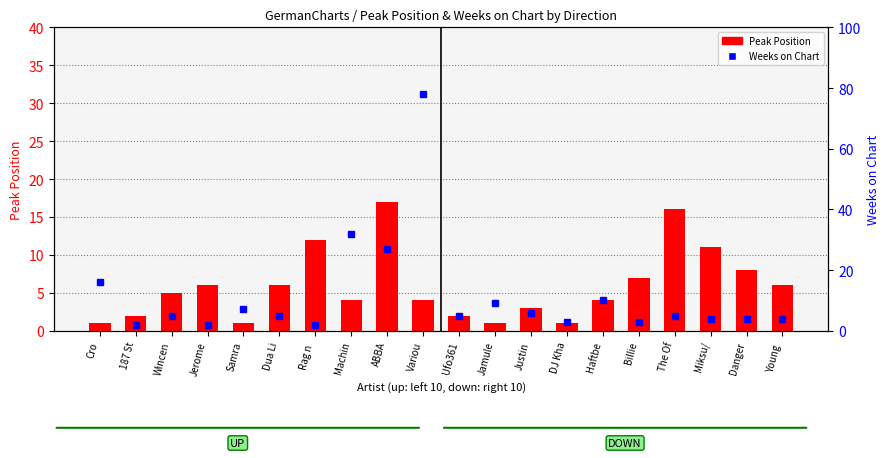

Reading left to right, transcribe all the data shown in this chart.

Peak Position: Cro=1	187 St=2	Wincen=5	Jerome=6	Samra=1	Dua Li=6	Rag n =12	Machin=4	ABBA=17	Variou=4	Ufo361=2	Jamule=1	Justin=3	DJ Kha=1	Haftbe=4	Billie=7	The Of=16	Miksu/=11	Danger=8	Young =6
Weeks on Chart: Cro=16	187 St=2	Wincen=5	Jerome=2	Samra=7	Dua Li=5	Rag n =2	Machin=32	ABBA=27	Variou=78	Ufo361=5	Jamule=9	Justin=6	DJ Kha=3	Haftbe=10	Billie=3	The Of=5	Miksu/=4	Danger=4	Young =4